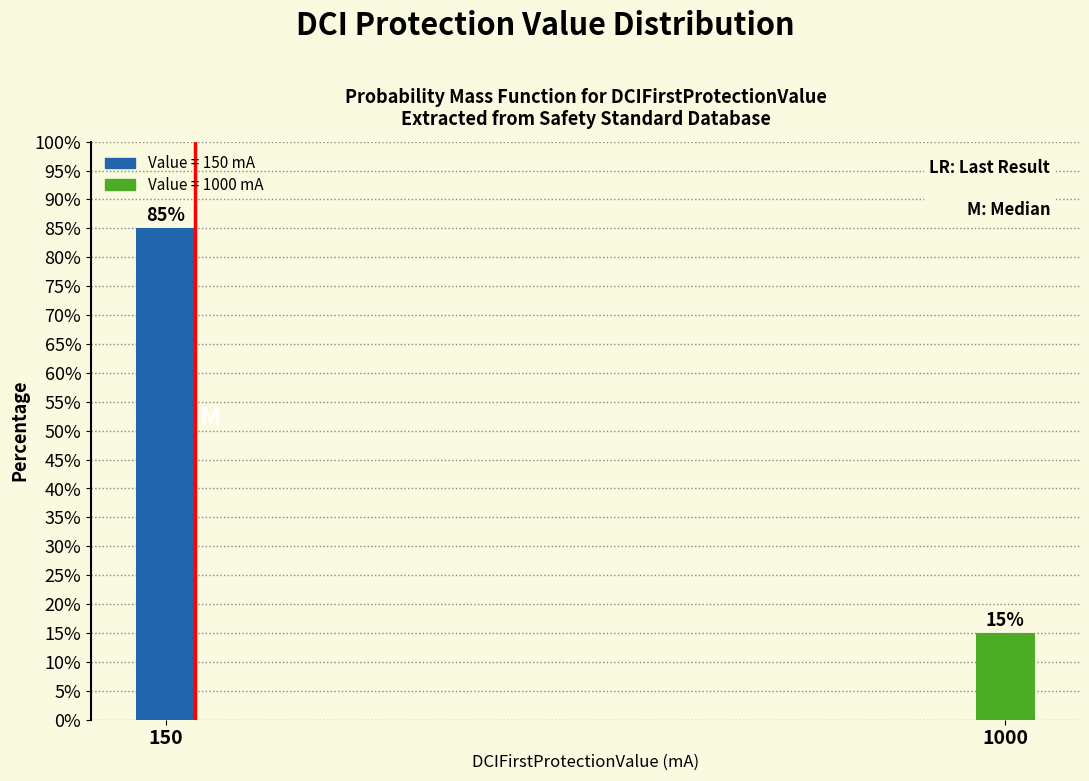

Reading left to right, transcribe all the data shown in this chart.

85	15